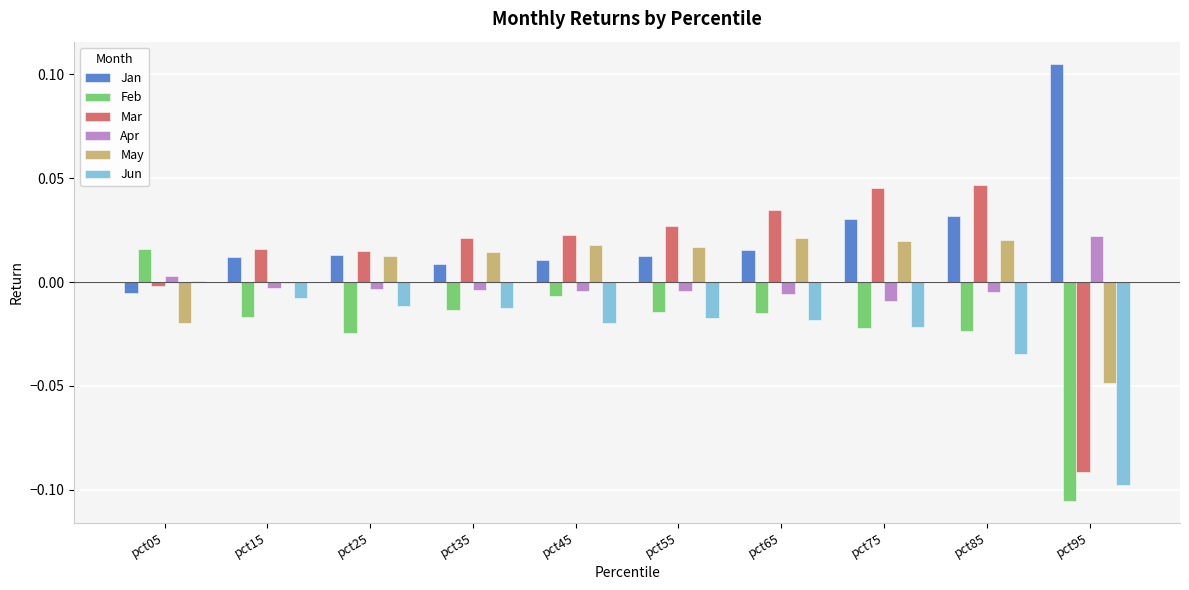

Between pct25 and pct45, which series saw the biggest shift?

Feb